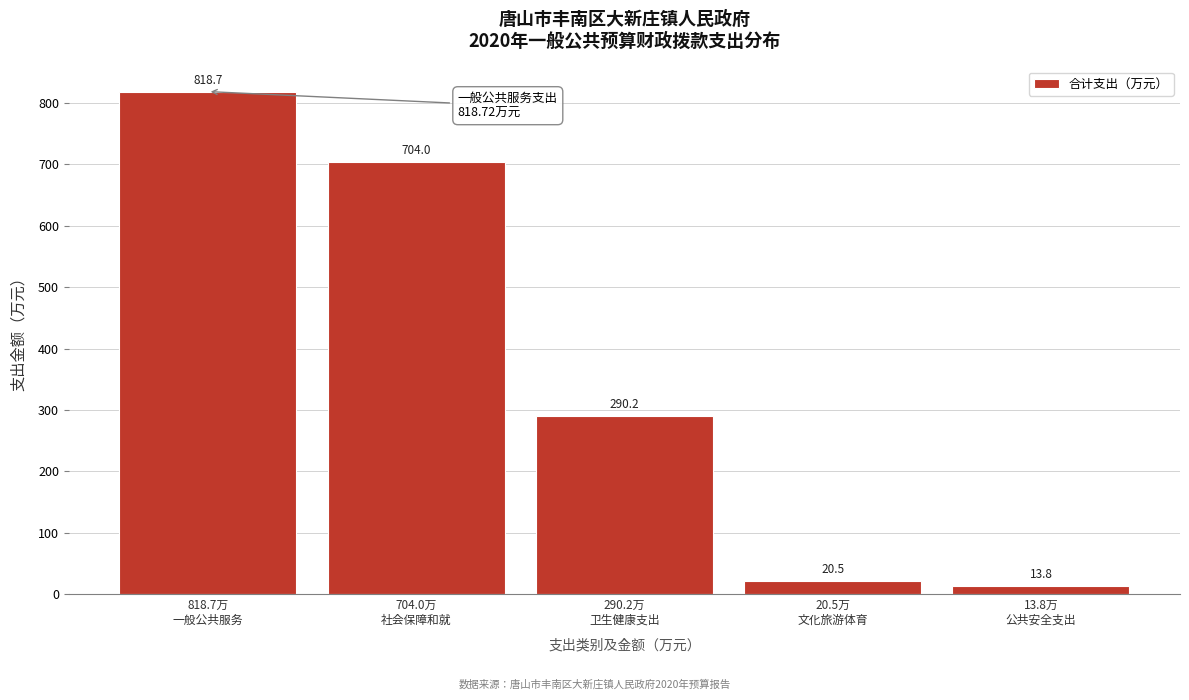

What is the value of the 1st bar from the left?

818.7